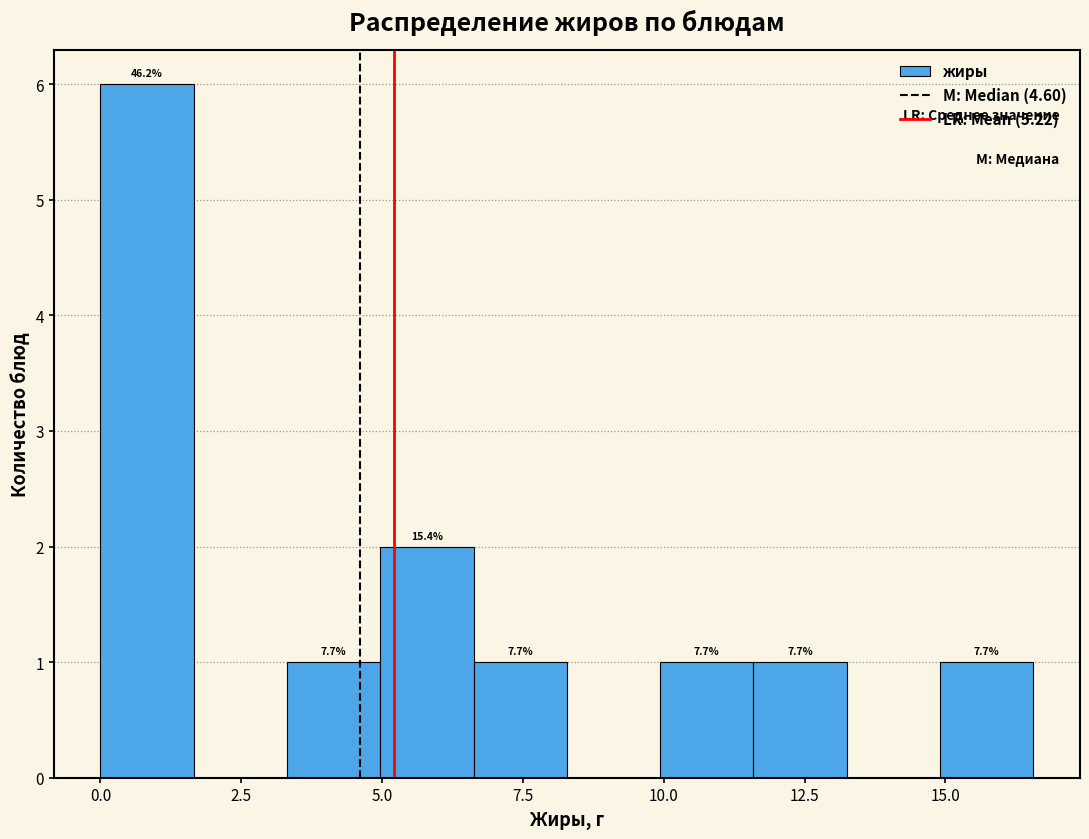

Read against the x-axis, roughly where is the centre of the tallest bar?

1.0